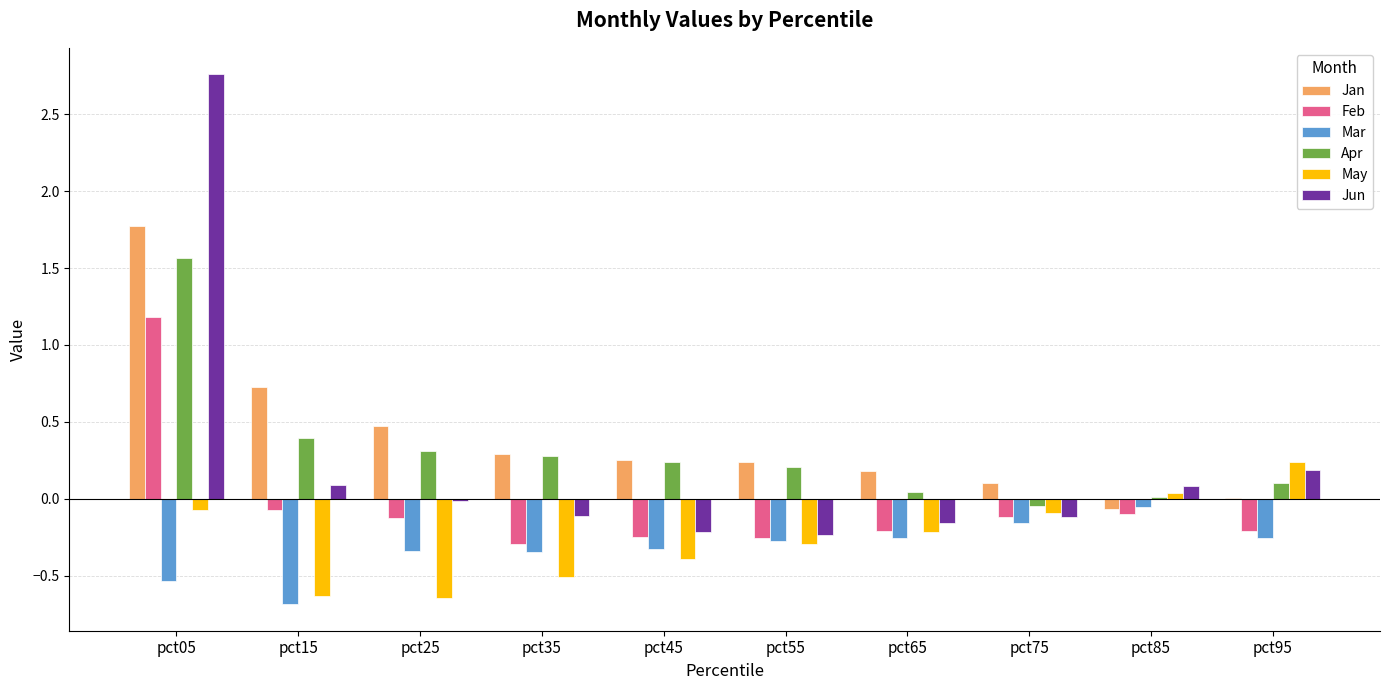

The value of Feb at pct35 is -0.3. True or false?

True